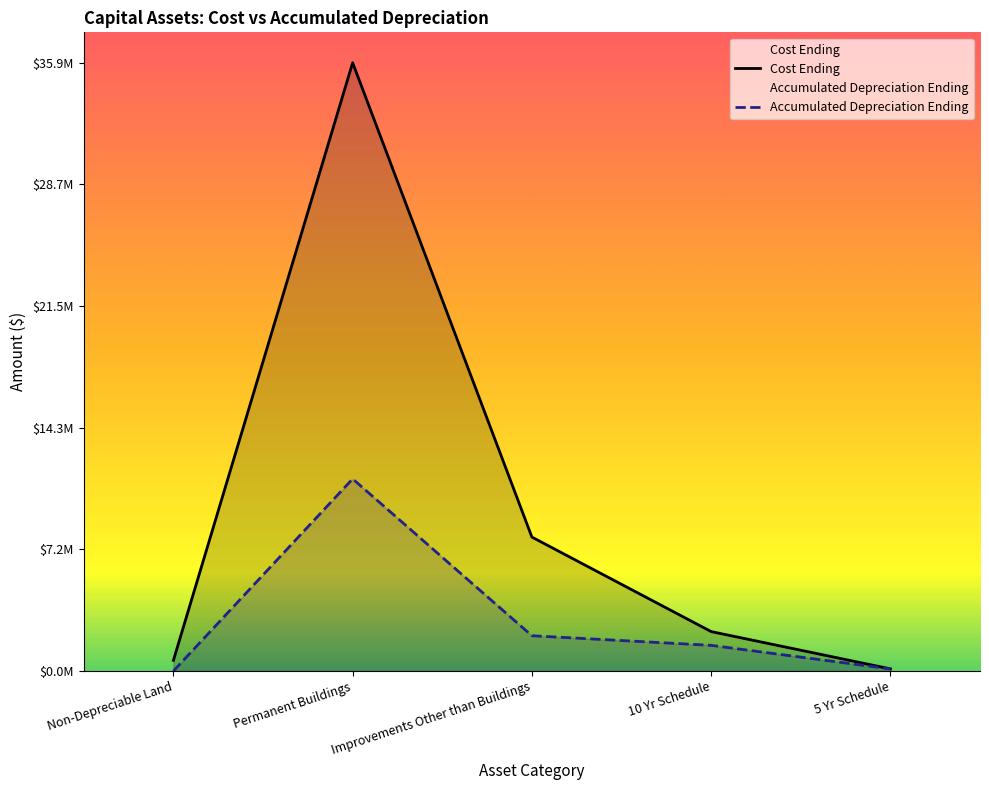

At which label is Accumulated Depreciation Ending closest to 5662992?

Improvements Other than Buildings